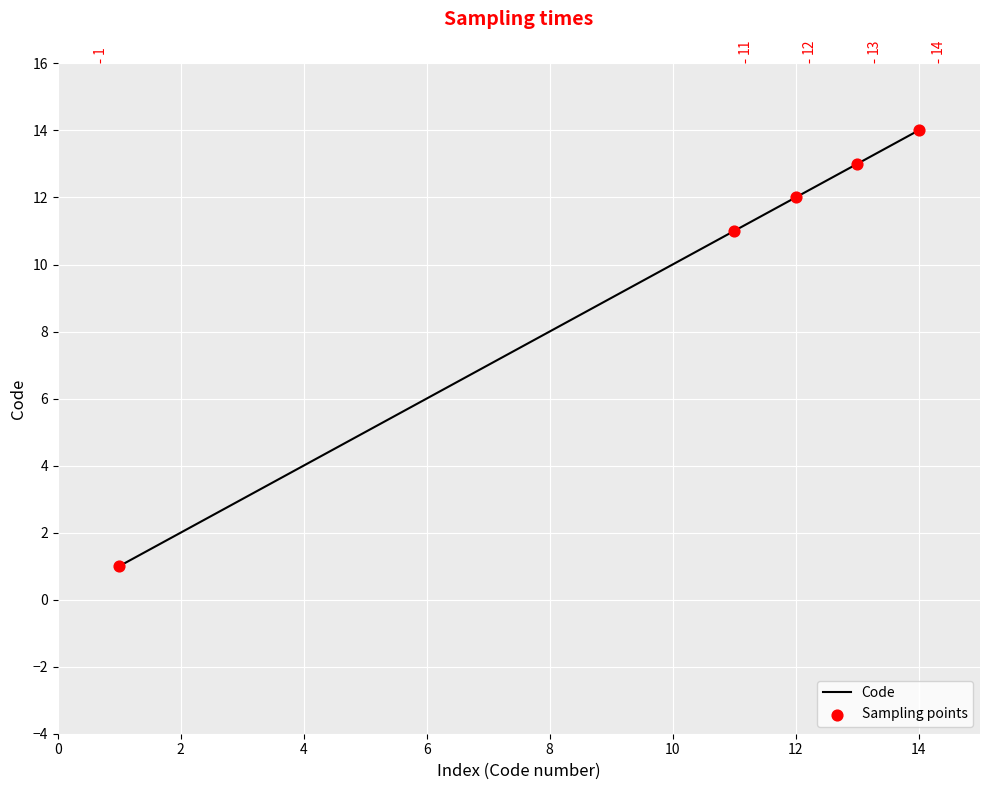

What is the change in value from 2 to 5?

+3